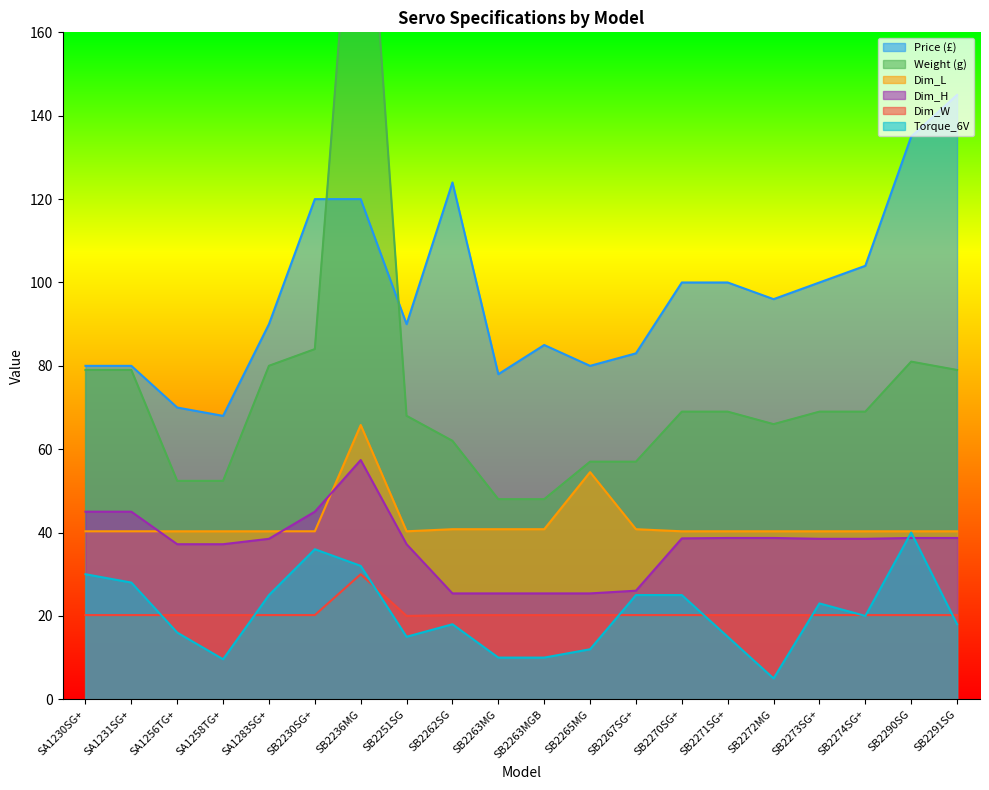

Reading left to right, extract all data points from this chart.

Price (£): 80.0	80.0	70.0	68.0	90.0	120.0	120.0	90.0	124.0	78.0	85.0	80.0	83.0	100.0	100.0	96.0	100.0	104.0	135.0	145.0
Weight (g): 79.0	79.0	52.4	52.4	80.0	84.0	225.0	68.0	62.0	48.0	48.0	57.0	57.0	69.0	69.0	66.0	69.0	69.0	81.0	79.0
Dim_L: 40.3	40.3	40.3	40.3	40.3	40.3	65.8	40.3	40.8	40.8	40.8	54.5	40.8	40.3	40.3	40.3	40.3	40.3	40.3	40.3
Dim_H: 45.0	45.0	37.2	37.2	38.5	45.0	57.4	37.2	25.4	25.4	25.4	25.4	26.1	38.6	38.7	38.7	38.5	38.5	38.7	38.7
Dim_W: 20.2	20.2	20.2	20.2	20.2	20.2	30.0	20.0	20.2	20.2	20.2	20.2	20.2	20.2	20.2	20.2	20.2	20.2	20.2	20.2
Torque_6V: 30.0	28.0	16.0	9.6	25.0	36.0	32.0	15.0	18.0	10.0	10.0	12.0	25.0	25.0	15.0	5.0	23.0	20.0	40.0	18.0